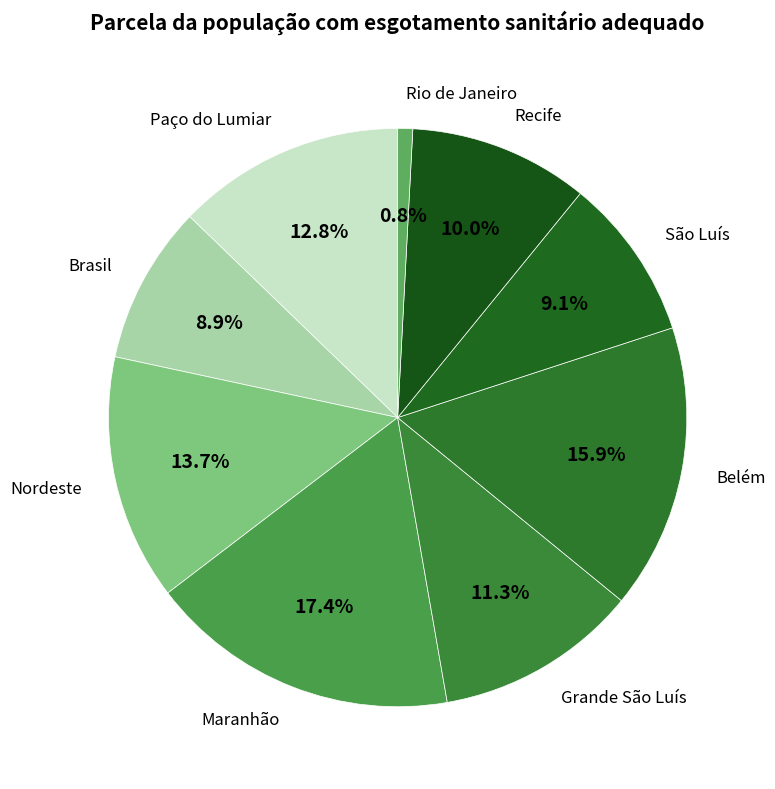

To the nearest percent, what is the difference between the Maranhão and Rio de Janeiro slice percentages?

17%